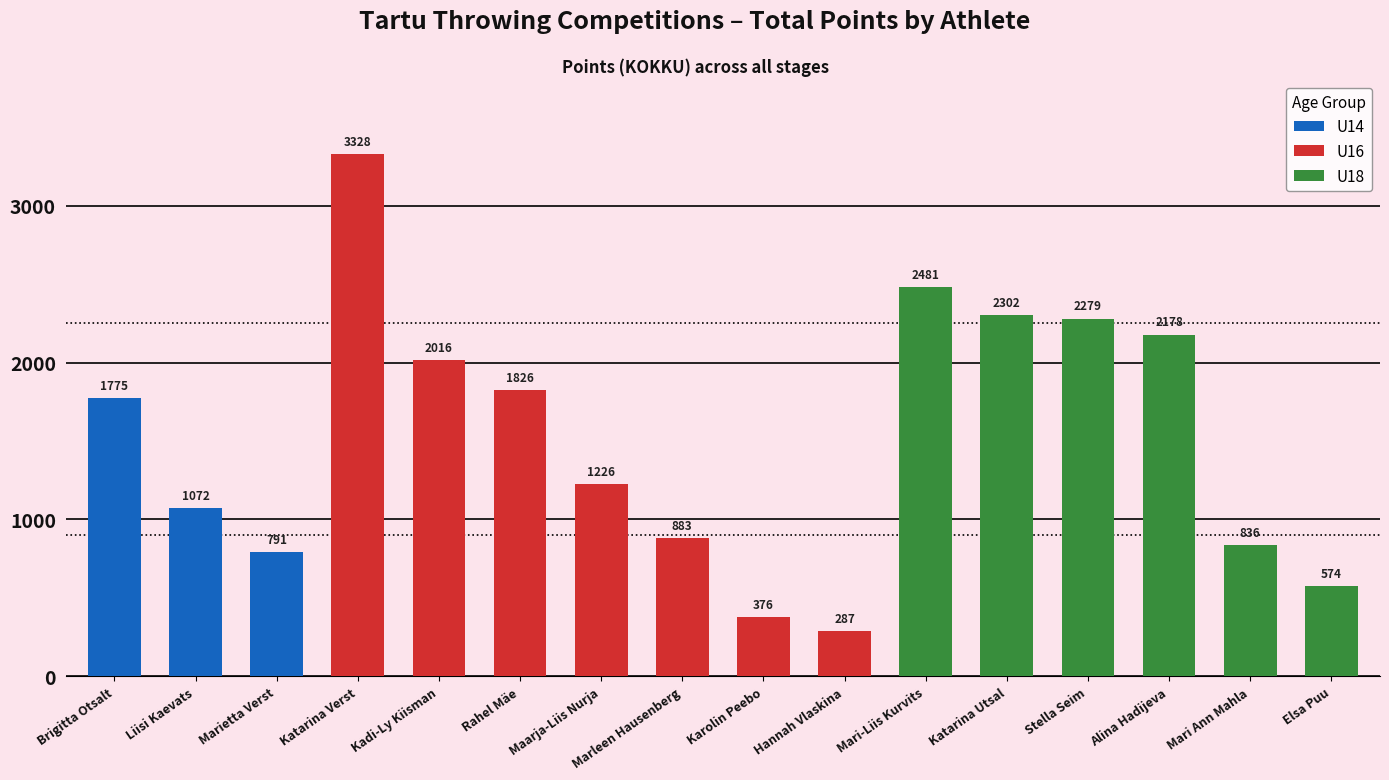

What is the minimum value shown in the chart?

287